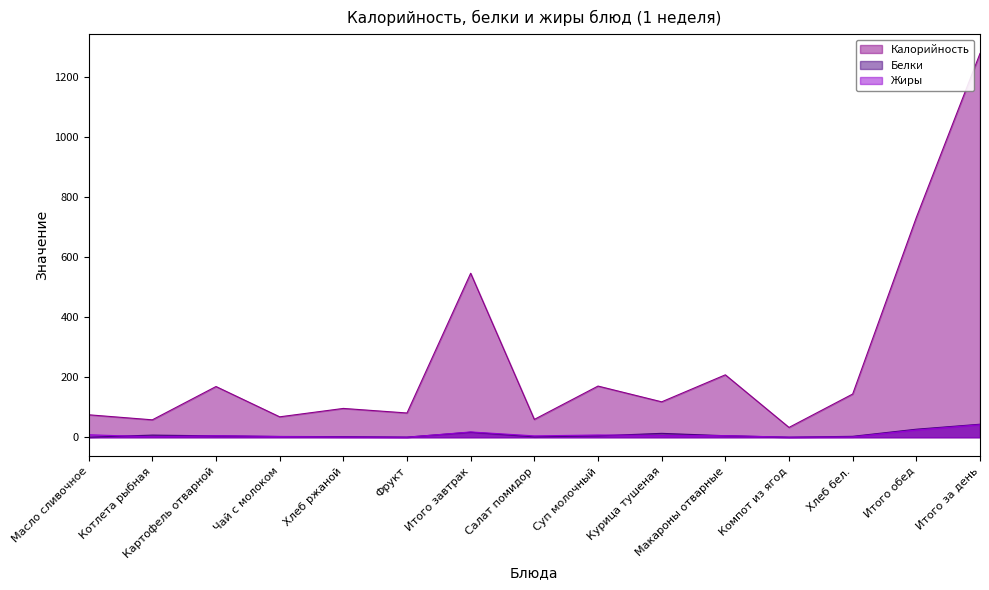

Where does the Жиры series first go above 5?

Масло сливочное